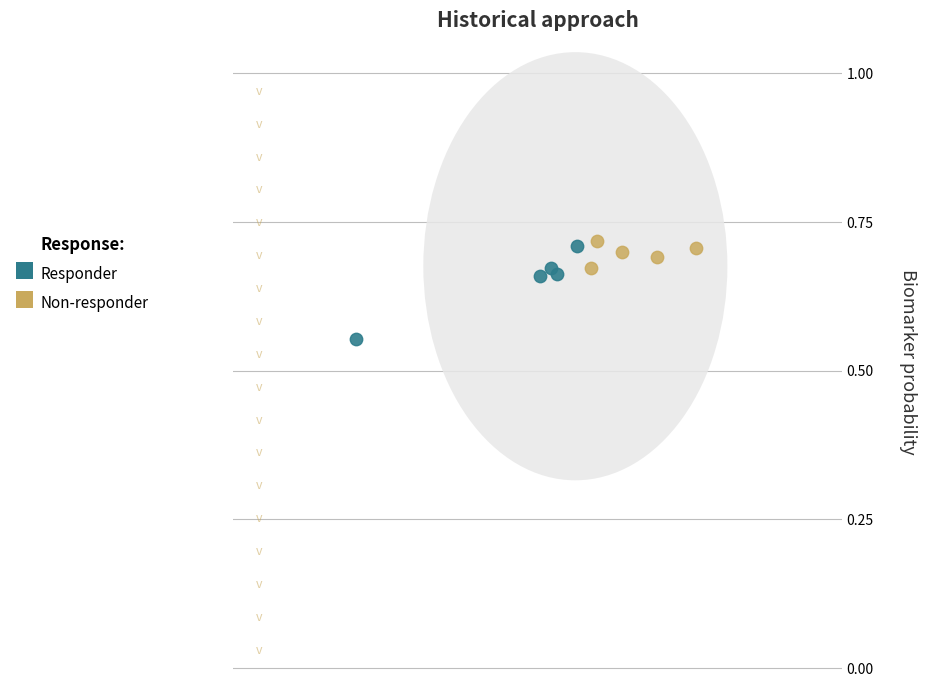

What are all the series names shown in the legend?

Responder, Non-responder